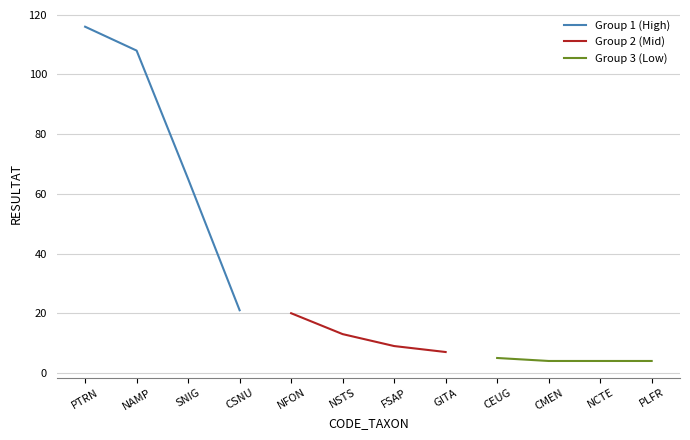

The value of Group 3 (Low) at NCTE is 4. True or false?

True